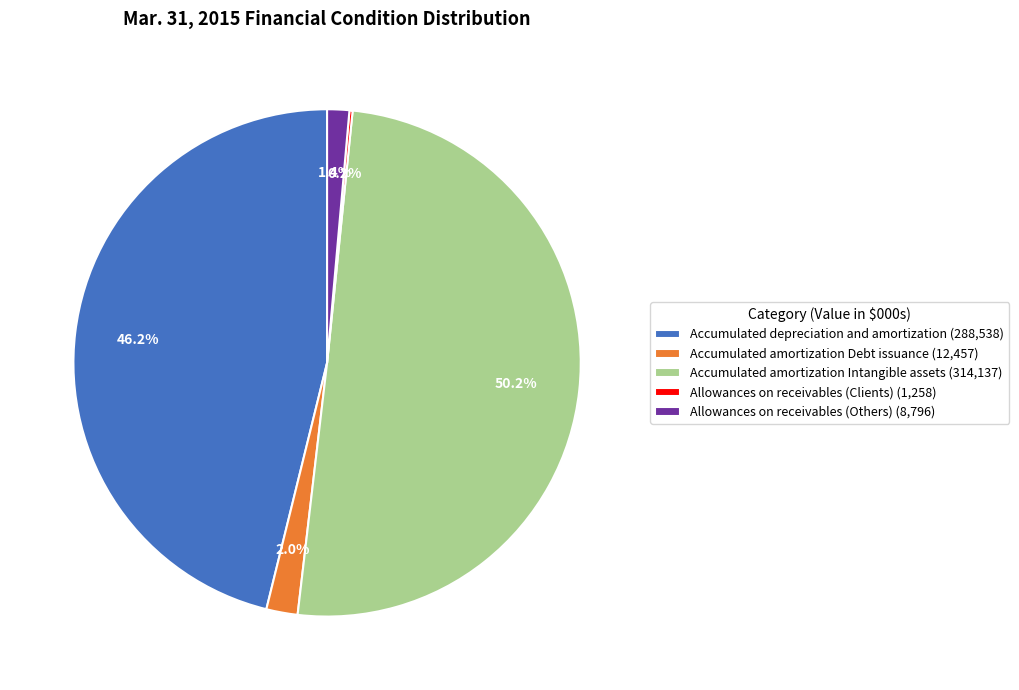

Does Allowances on receivables (Others) (8,796) account for over 50% of the chart?

No